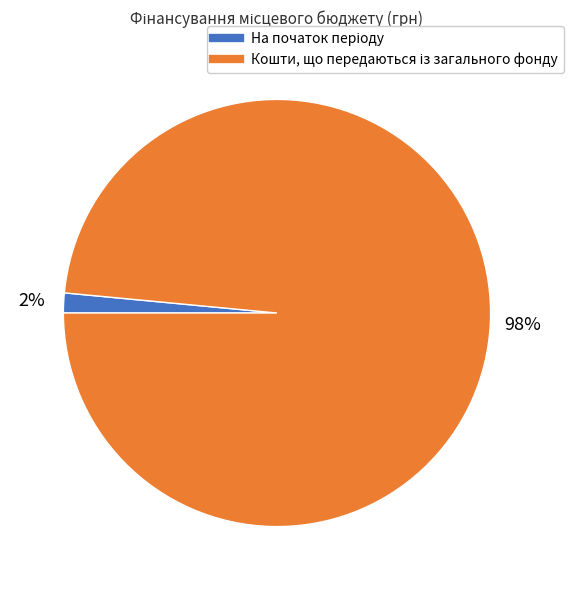

Is there a majority slice in this chart?

Yes